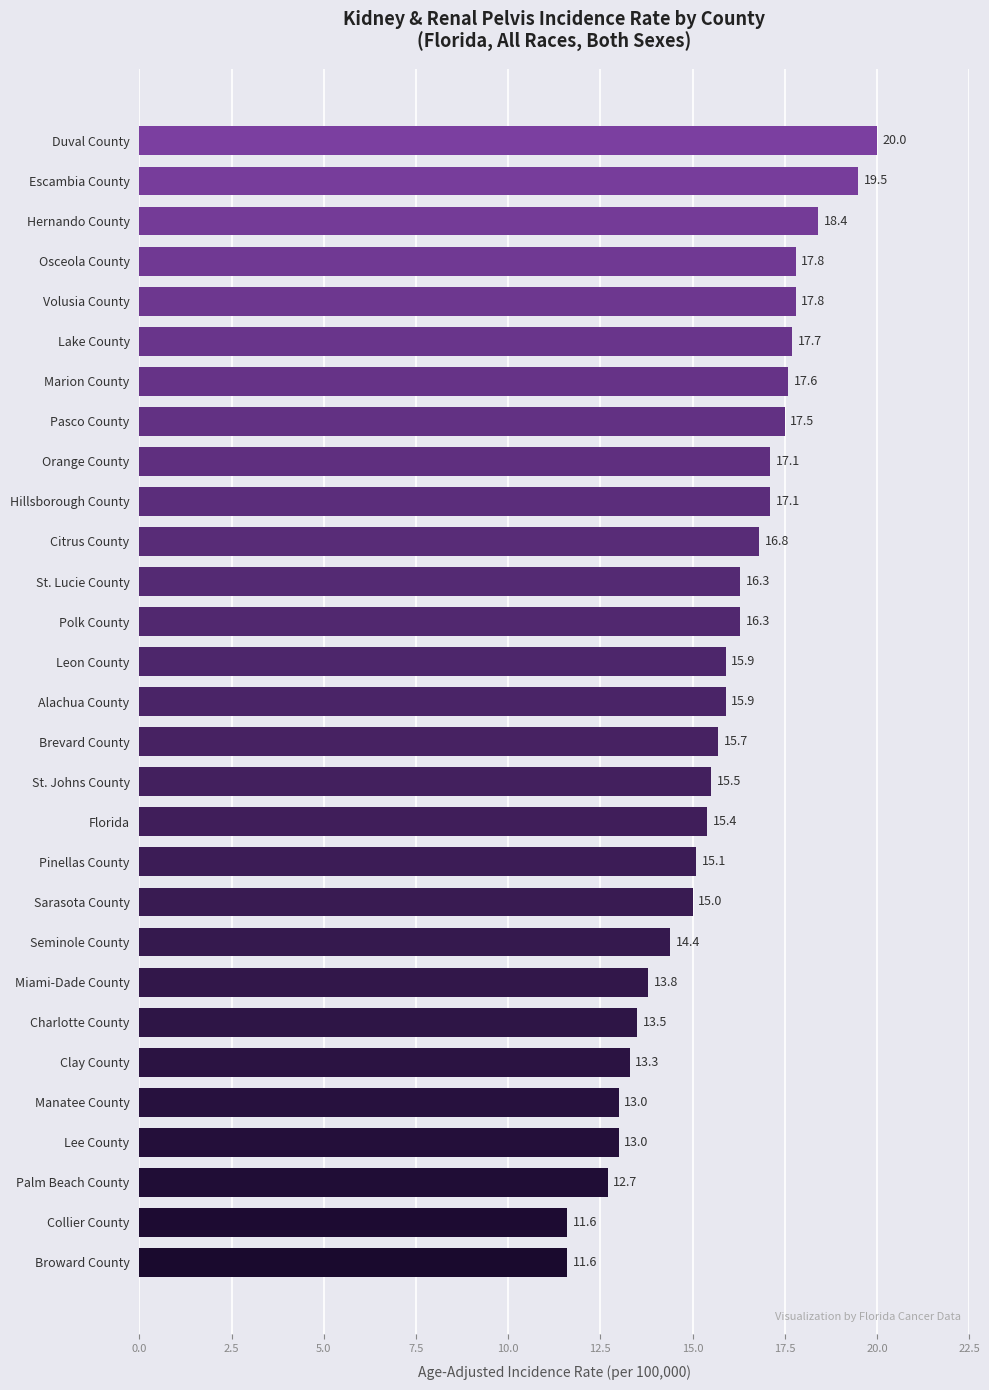

What is the maximum value shown in the chart?

20.0